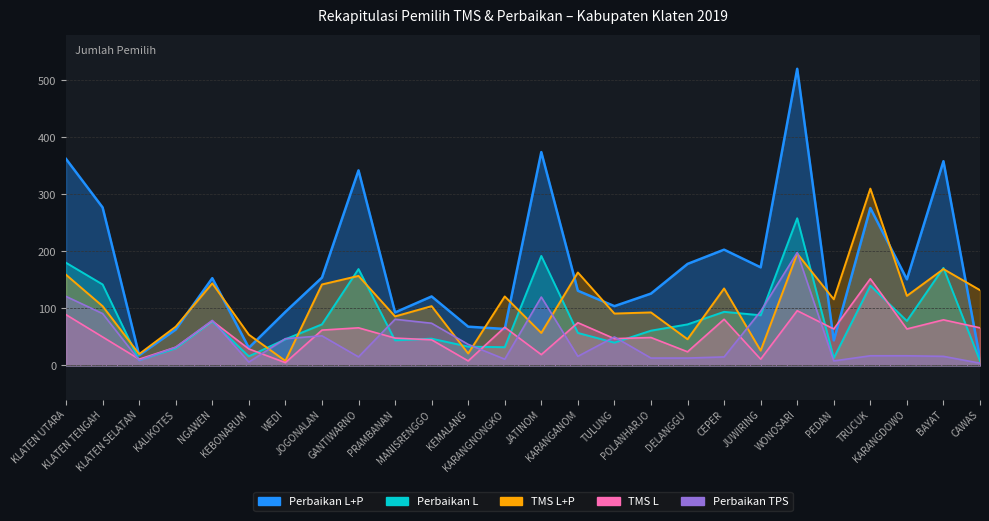

Rank the categories by Perbaikan TPS value from lowest to highest.

CAWAS, KEBONARUM, PEDAN, KLATEN SELATAN, KARANGNONGKO, POLANHARJO, DELANGGU, GANTIWARNO, CEPER, KARANGANOM, BAYAT, TRUCUK, KARANGDOWO, KALIKOTES, KEMALANG, WEDI, TULUNG, JOGONALAN, MANISRENGGO, NGAWEN, PRAMBANAN, KLATEN TENGAH, JUWIRING, JATINOM, KLATEN UTARA, WONOSARI